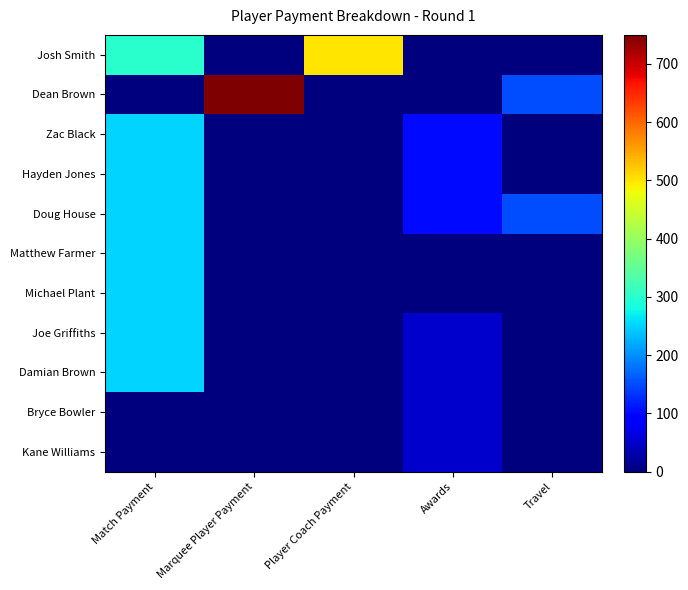

At which category does the chart reach its peak across all series?

Marquee Player Payment